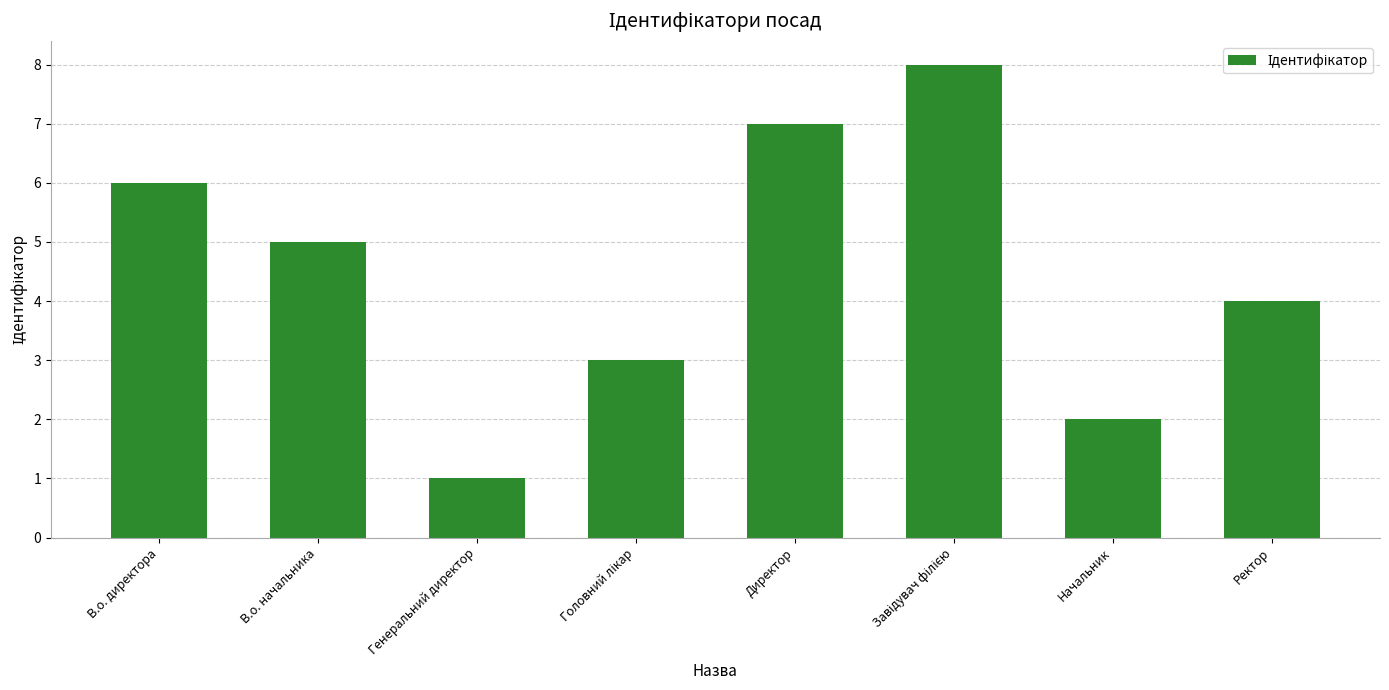

What is the label of the 7th bar from the left?

Начальник